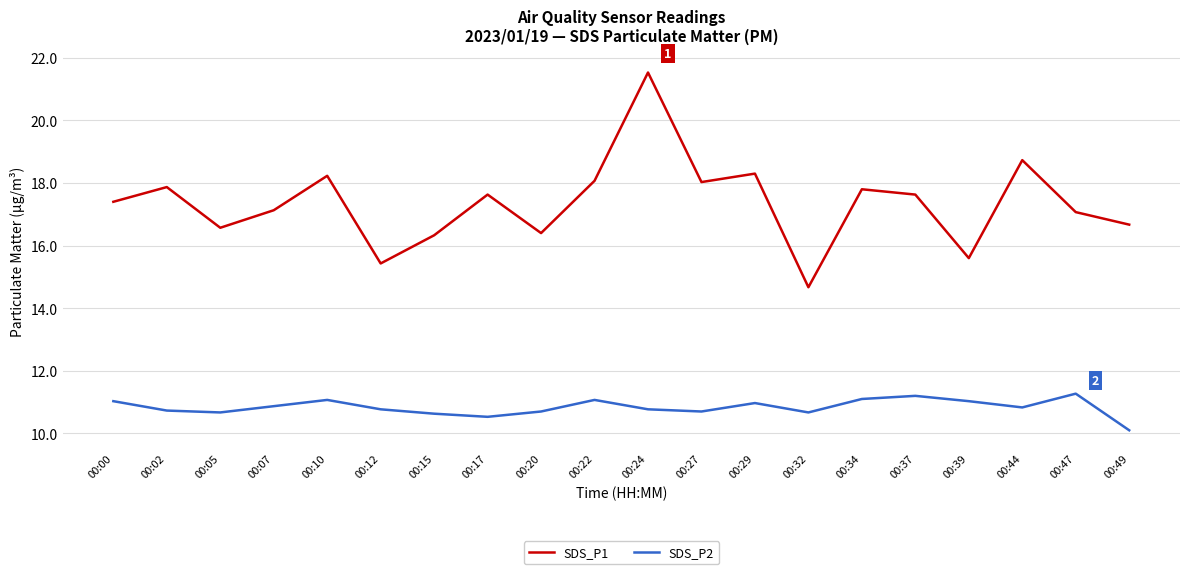

List the series in order of their overall mean, lowest first.

SDS_P2, SDS_P1